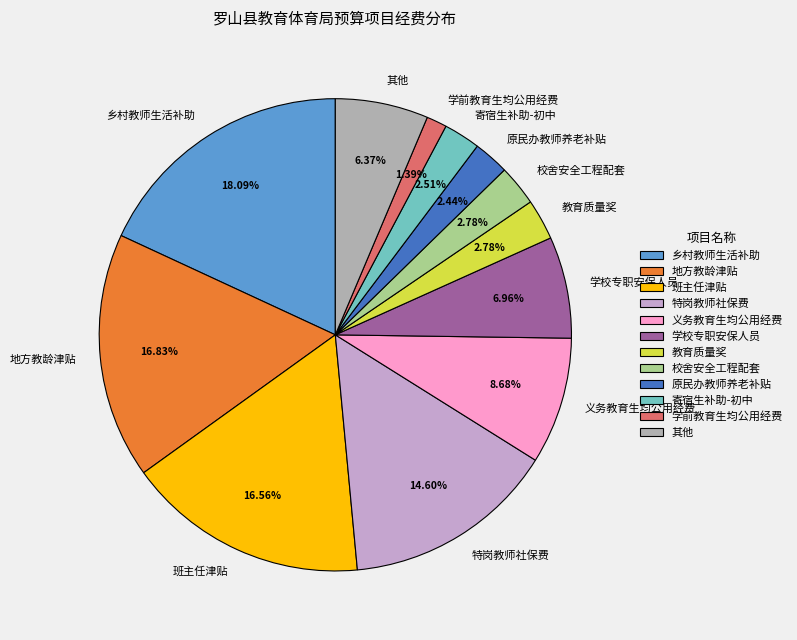

Is there any slice that represents more than half of the pie?

No